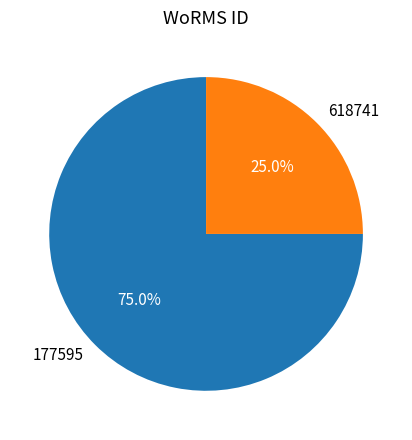

Is there any slice that represents more than half of the pie?

Yes